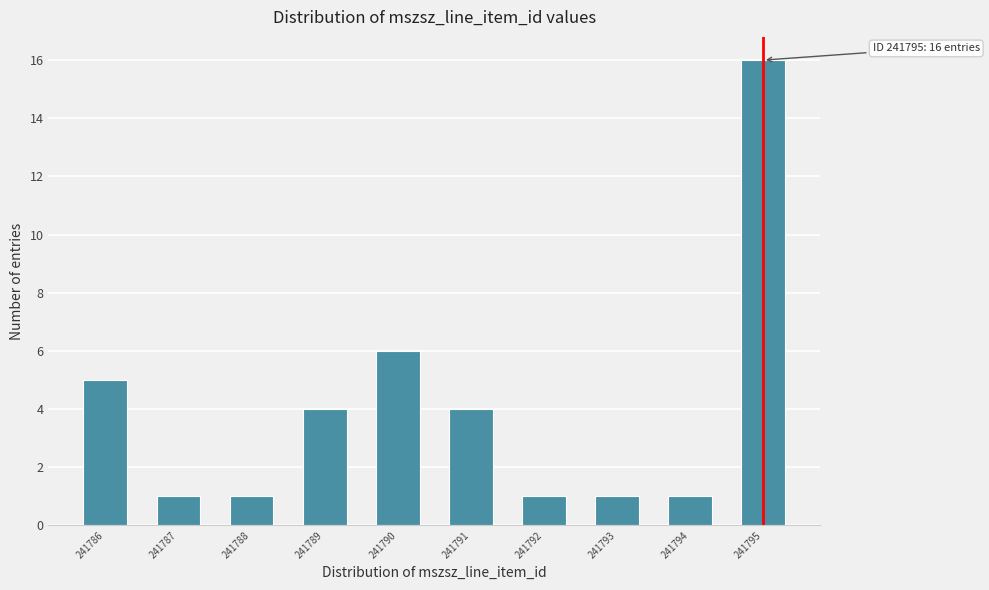

Reading left to right, list all the values displayed in this chart.

241786=5	241787=1	241788=1	241789=4	241790=6	241791=4	241792=1	241793=1	241794=1	241795=16